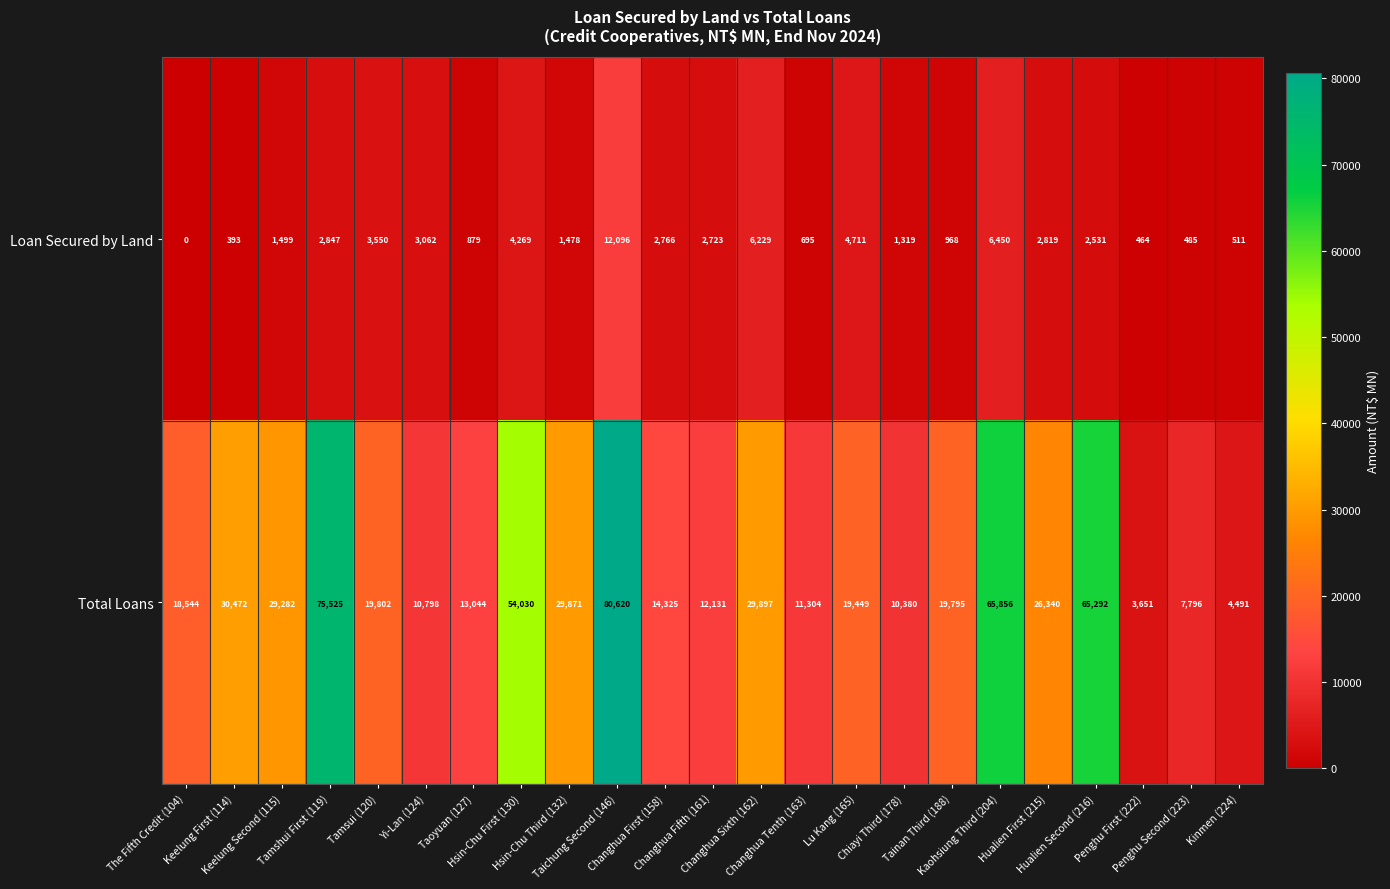

What is the greatest value displayed?

80620